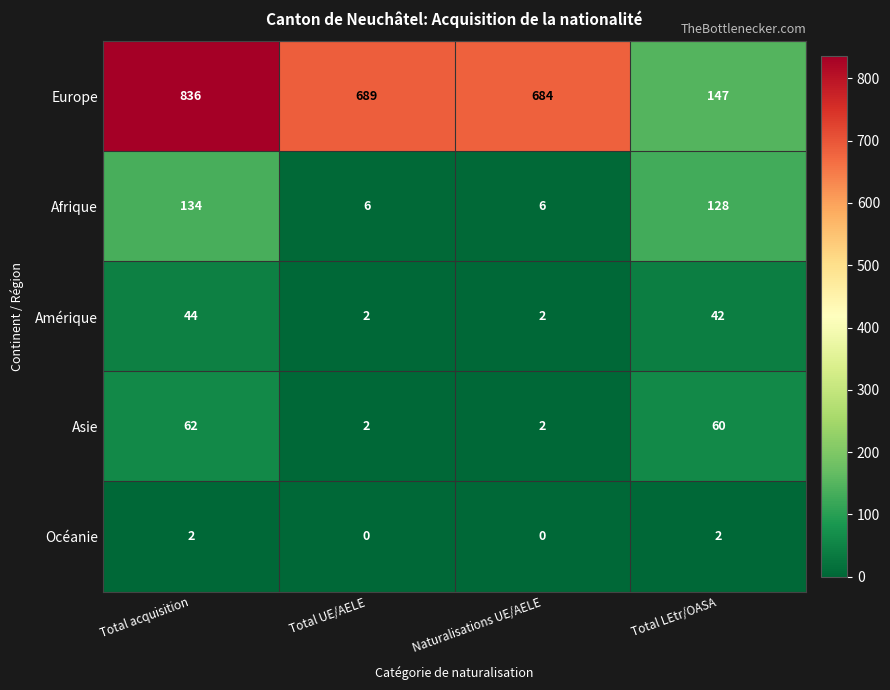

Which series has the largest range (max minus min)?

Europe